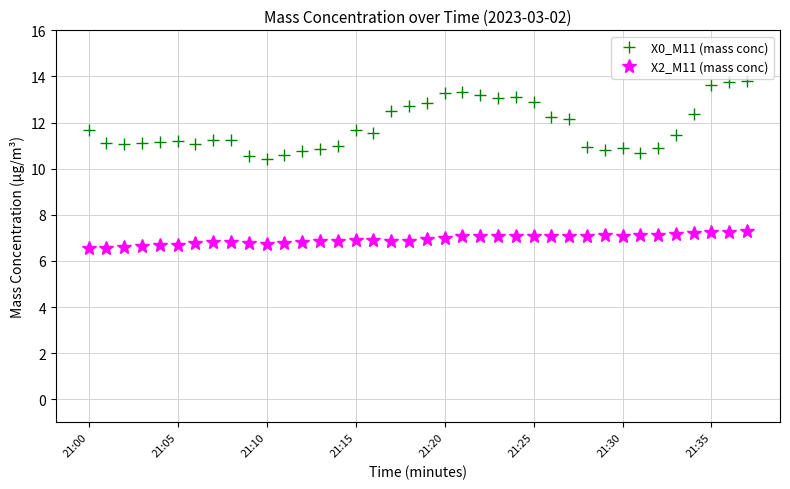

What is the minimum value for X0_M11 (mass conc)?

10.4